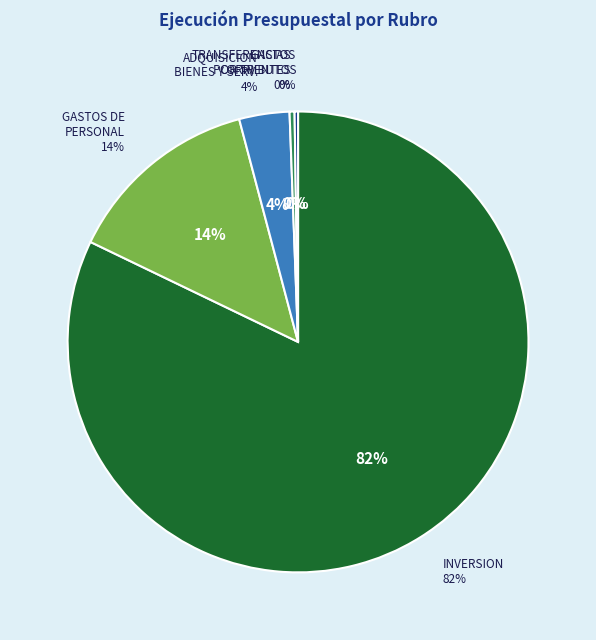

Which category has the biggest portion of the pie?

INVERSION